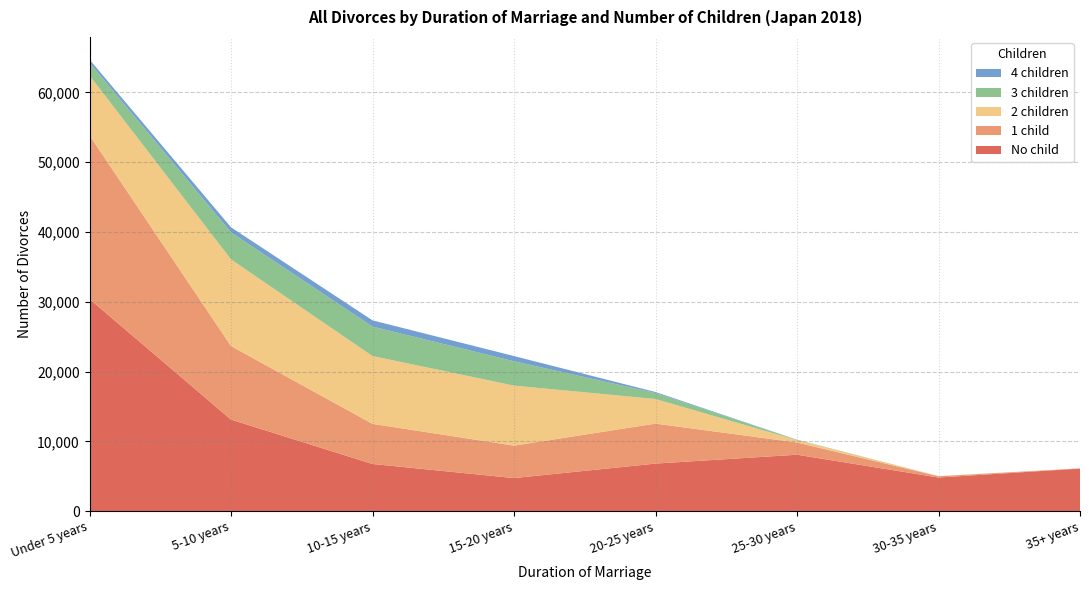

Reading left to right, transcribe all the data shown in this chart.

No child: Under 5 years=30404	5-10 years=13127	10-15 years=6765	15-20 years=4745	20-25 years=6822	25-30 years=8094	30-35 years=4827	35+ years=6105
1 child: Under 5 years=23450	5-10 years=10543	10-15 years=5748	15-20 years=4648	20-25 years=5727	25-30 years=1750	30-35 years=180	35+ years=28
2 children: Under 5 years=8592	5-10 years=12409	10-15 years=9718	15-20 years=8602	20-25 years=3526	25-30 years=341	30-35 years=17	35+ years=1
3 children: Under 5 years=1842	5-10 years=3877	10-15 years=4219	15-20 years=3491	20-25 years=857	25-30 years=49	30-35 years=5	35+ years=0
4 children: Under 5 years=433	5-10 years=726	10-15 years=896	15-20 years=742	20-25 years=141	25-30 years=10	30-35 years=1	35+ years=0